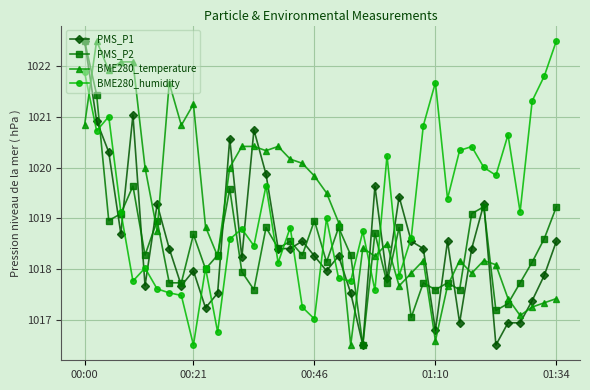

True or false: BME280_temperature and PMS_P1 intersect in this chart.

True